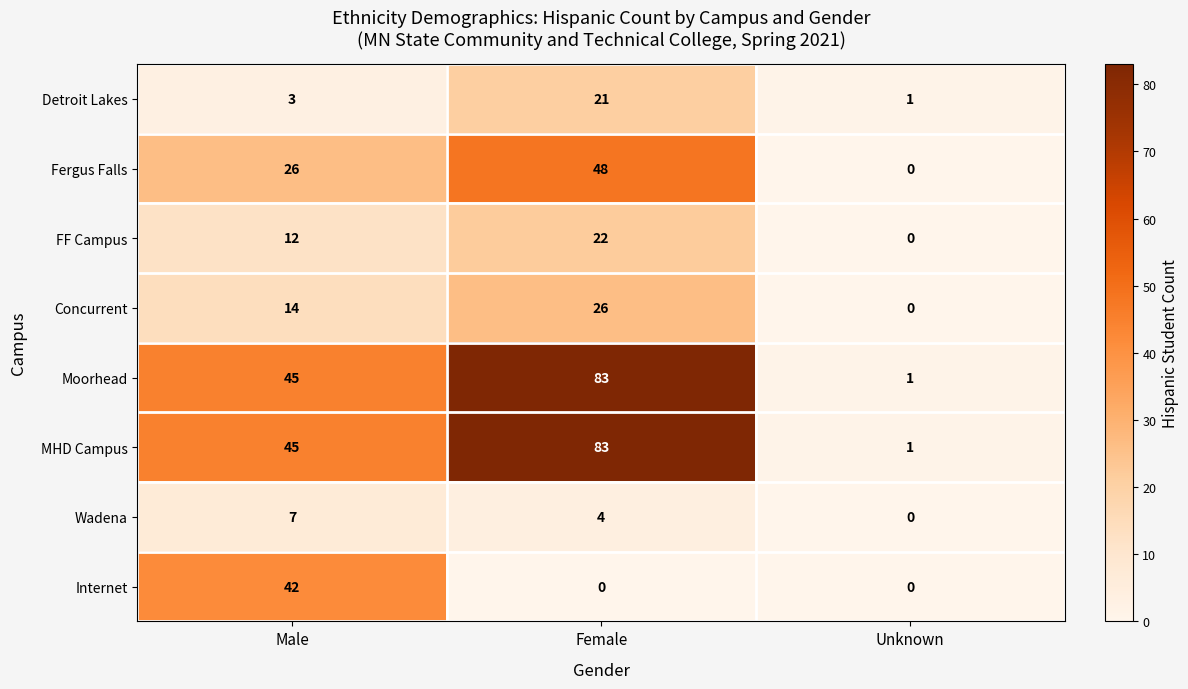

How many categories are shown in the chart?

3